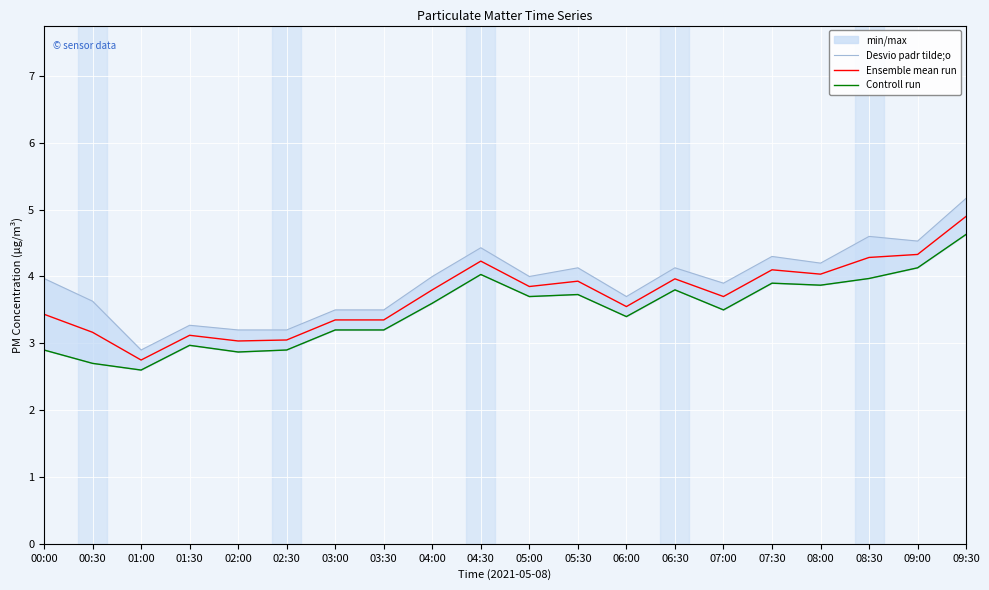

Reading left to right, what are all the values shown in this chart?

Desvio padr tilde;o: 4.0	3.6	2.9	3.3	3.2	3.2	3.5	3.5	4.0	4.4	4.0	4.1	3.7	4.1	3.9	4.3	4.2	4.6	4.5	5.2
Ensemble mean run: 3.4	3.2	2.8	3.1	3.0	3.0	3.4	3.4	3.8	4.2	3.9	3.9	3.5	4.0	3.7	4.1	4.0	4.3	4.3	4.9
Controll run: 2.9	2.7	2.6	3.0	2.9	2.9	3.2	3.2	3.6	4.0	3.7	3.7	3.4	3.8	3.5	3.9	3.9	4.0	4.1	4.6